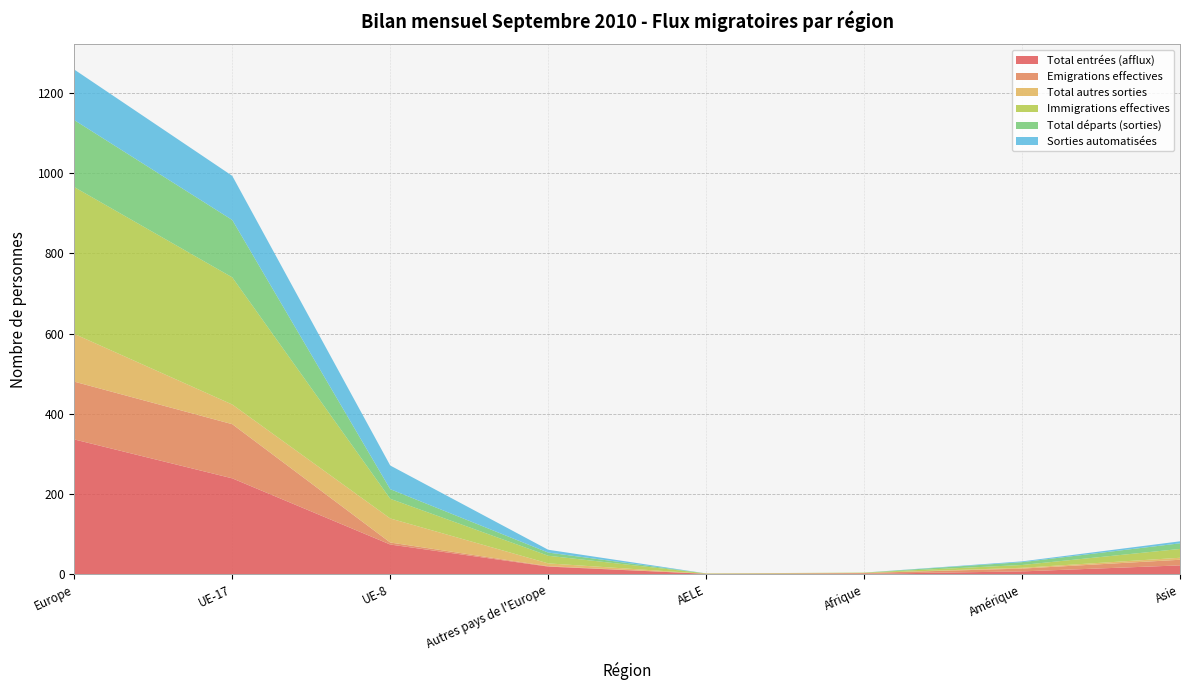

Reading right to left, what are all the values shown in this chart?

Total entrées (afflux): 22	7	1	1	19	74	239	336
Emigrations effectives: 14	7	2	0	1	5	135	144
Total autres sorties: 5	2	0	0	7	60	49	119
Immigrations effectives: 22	7	1	1	19	49	317	366
Total départs (sorties): 14	7	0	0	8	24	143	167
Sorties automatisées: 5	2	0	0	7	59	110	126